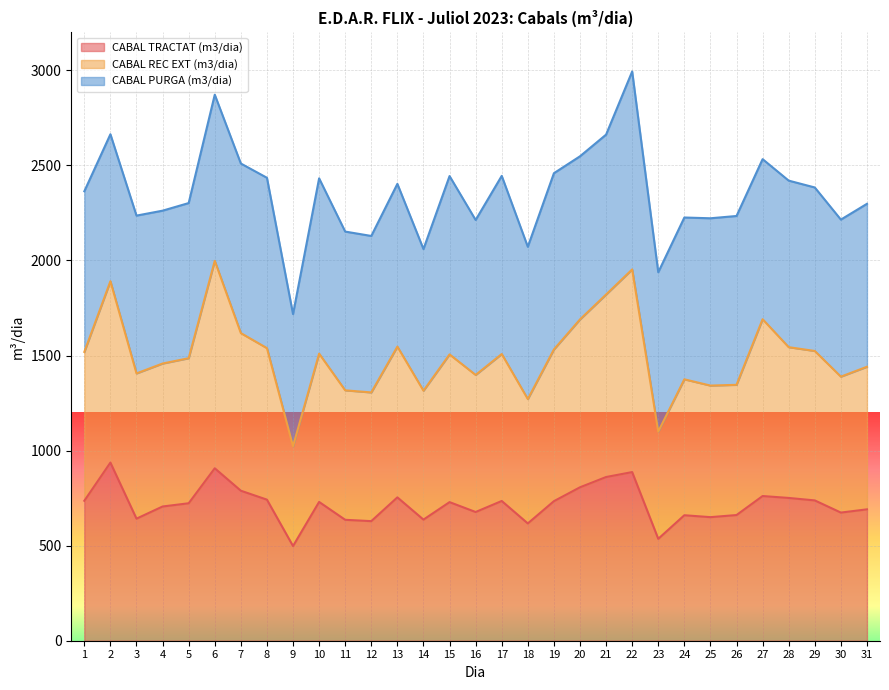

True or false: CABAL REC EXT (m3/dia) and CABAL TRACTAT (m3/dia) cross at least once.

False